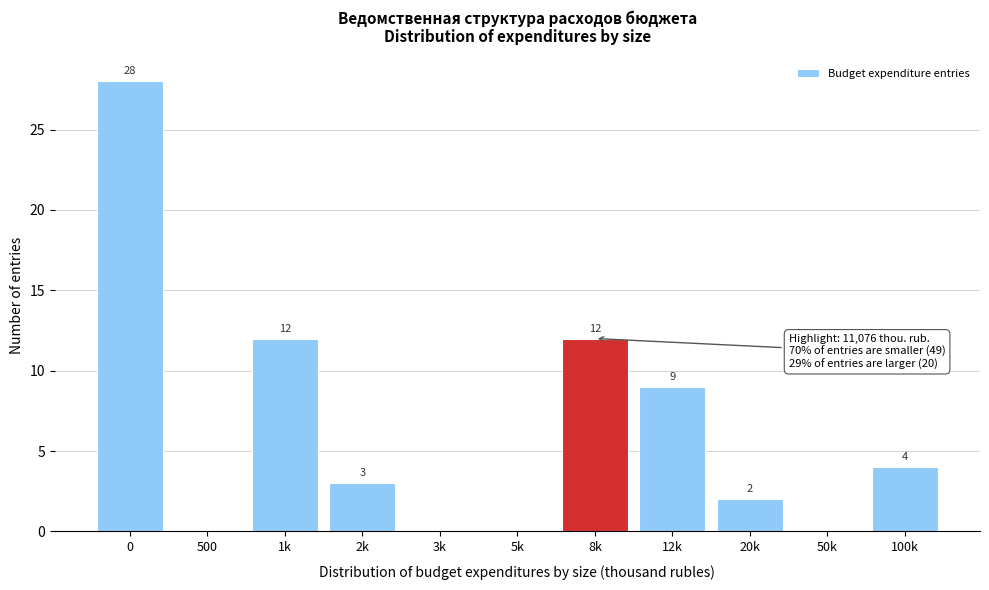

Reading left to right, list all the values displayed in this chart.

0=28	500=0	1k=12	2k=3	3k=0	5k=0	8k=12	12k=9	20k=2	50k=0	100k=4